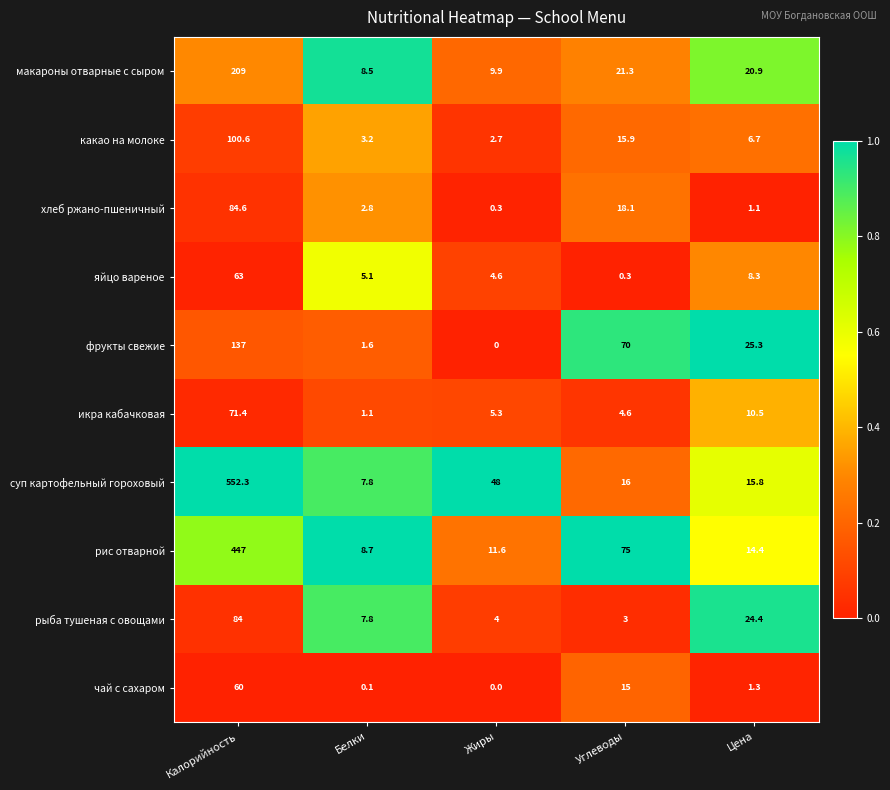

Rank the series by their maximum value, from highest to lowest.

суп картофельный гороховый, рис отварной, макароны отварные с сыром, фрукты свежие, какао на молоке, хлеб ржано-пшеничный, рыба тушеная с овощами, икра кабачковая, яйцо вареное, чай с сахаром